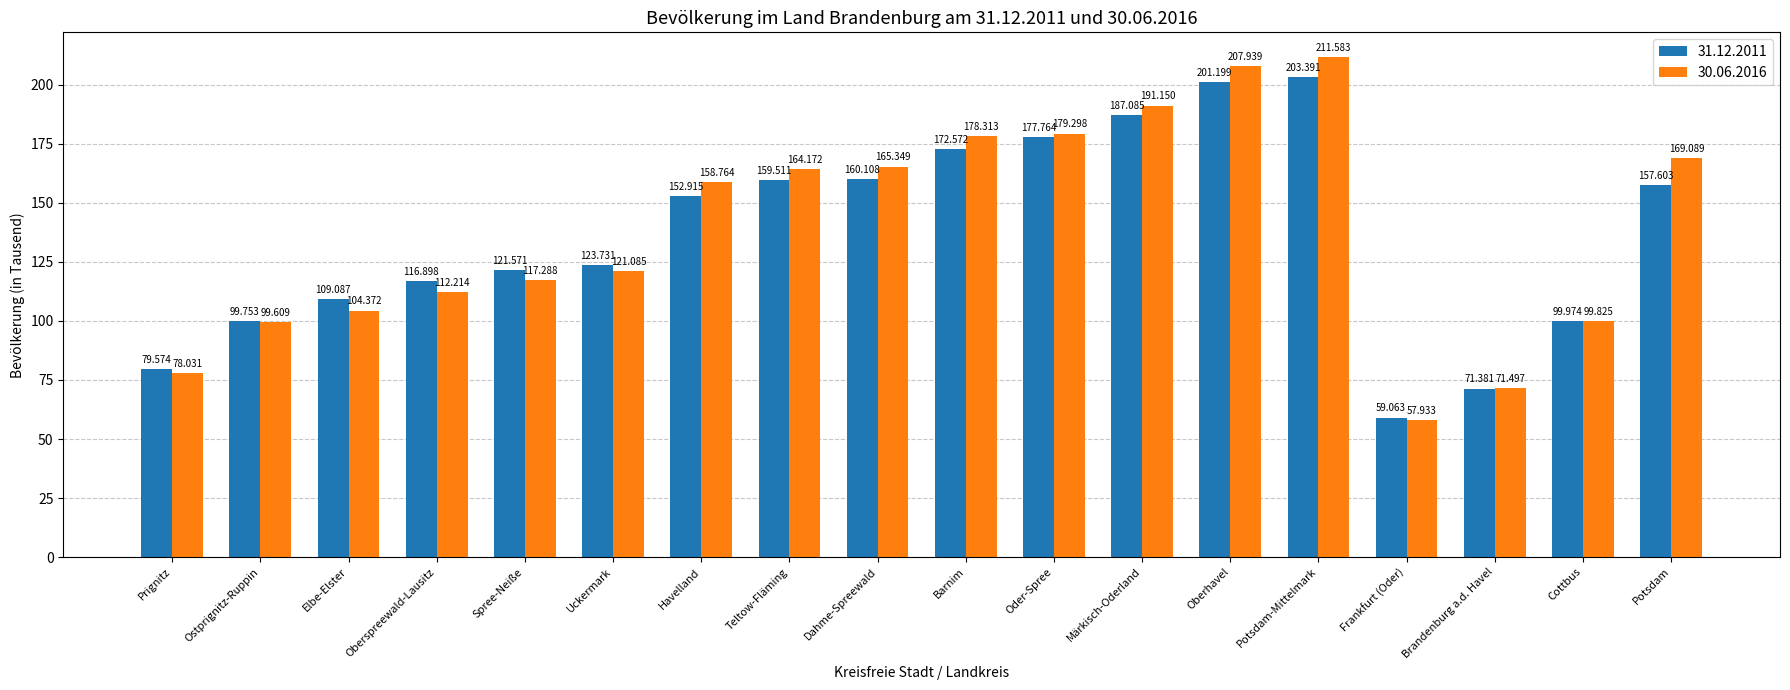

How many bars are there in each group?

2